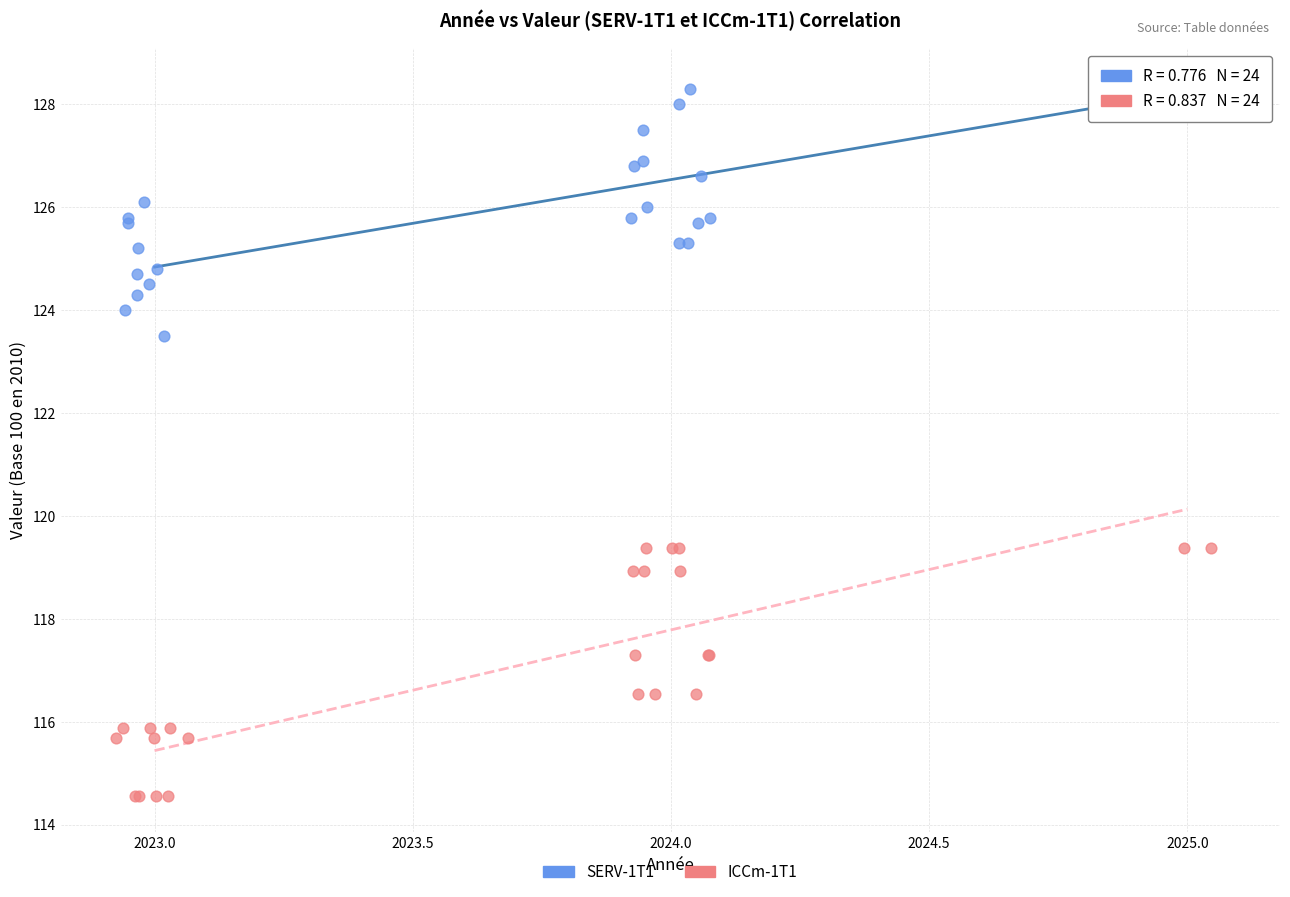

Which series contains the lowest Y value?

ICCm-1T1